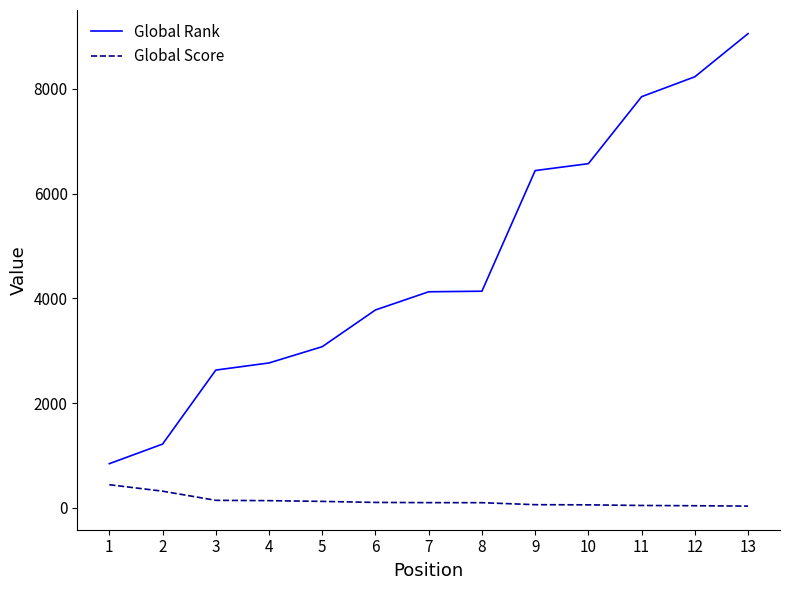

How many lines are shown in the chart?

2